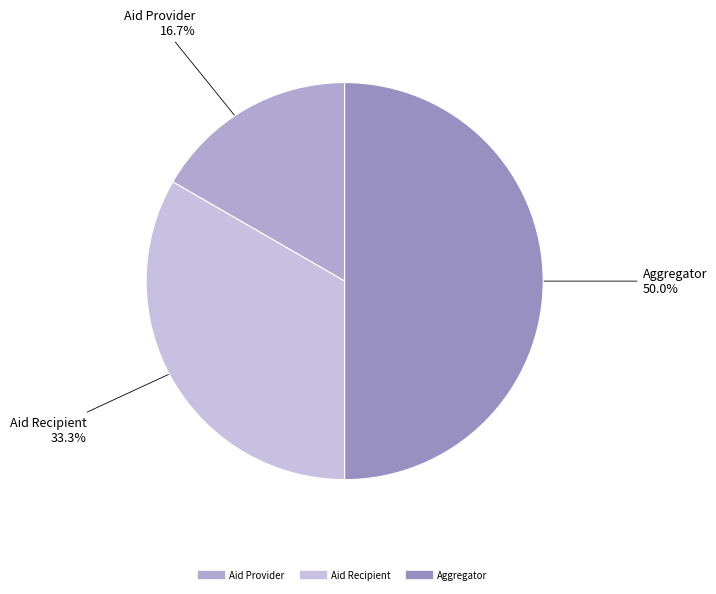

How many segments does this pie chart have?

3